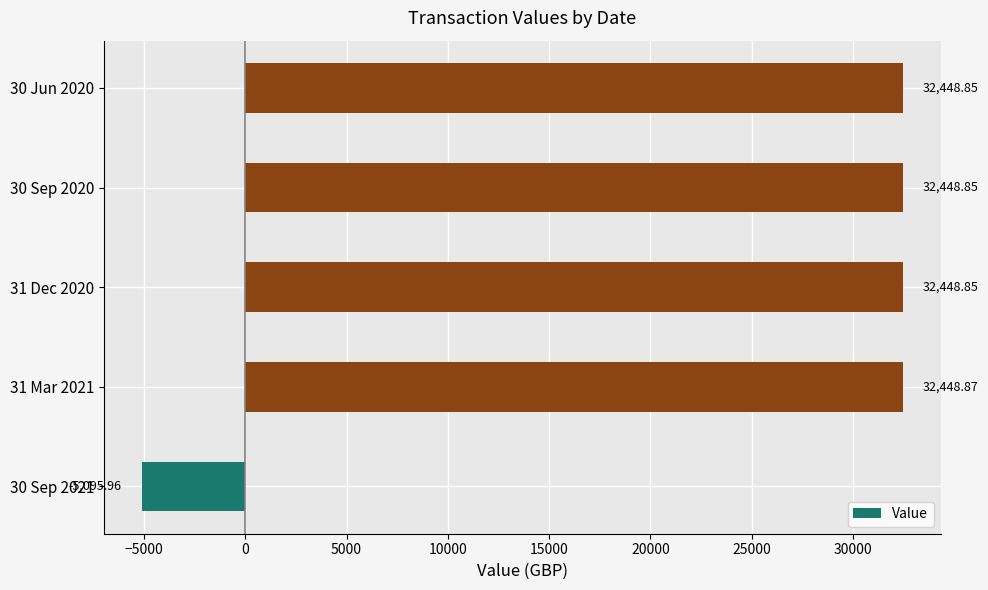

How many data points does each series have?

5